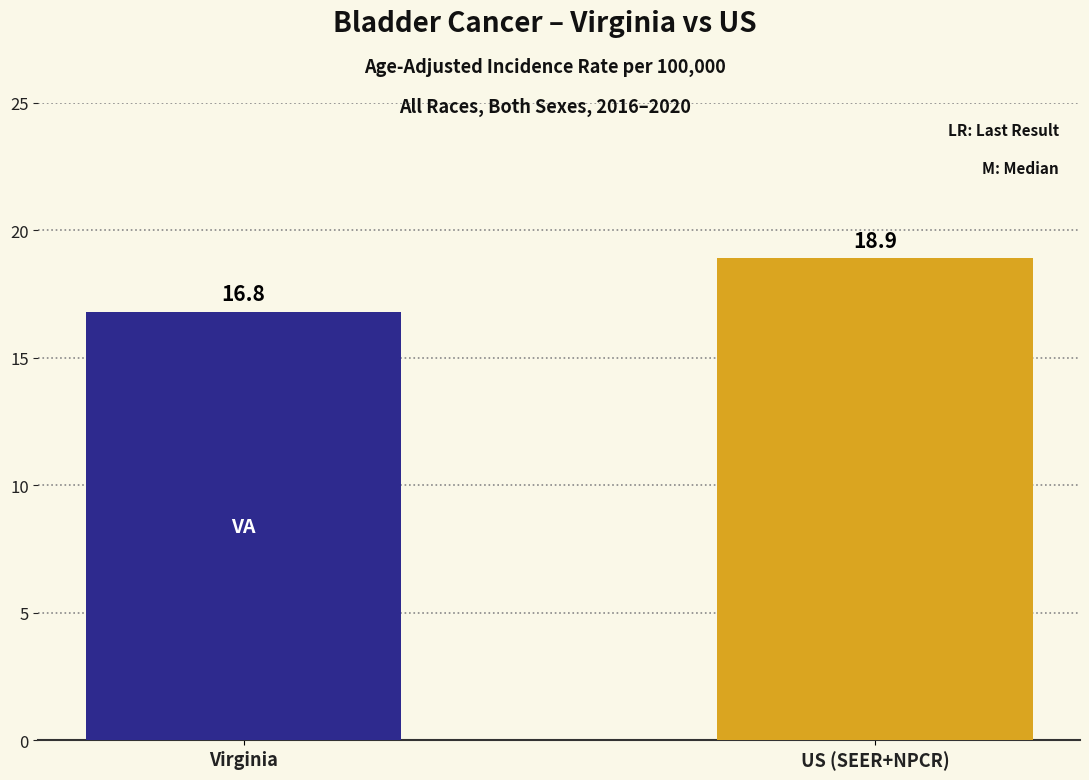

Reading right to left, transcribe all the data shown in this chart.

18.9	16.8